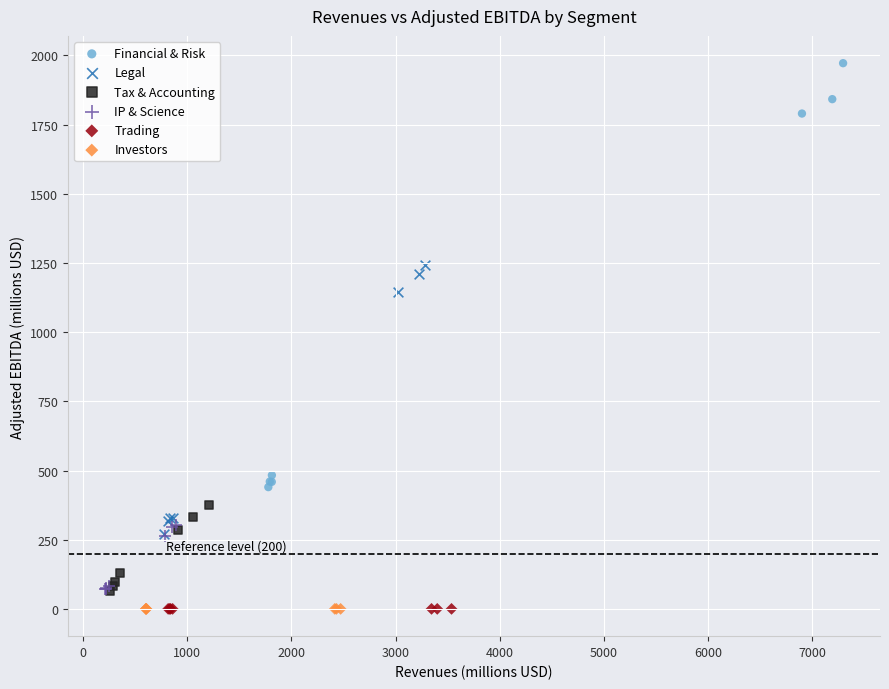

Which series reaches the maximum Y coordinate?

Financial & Risk